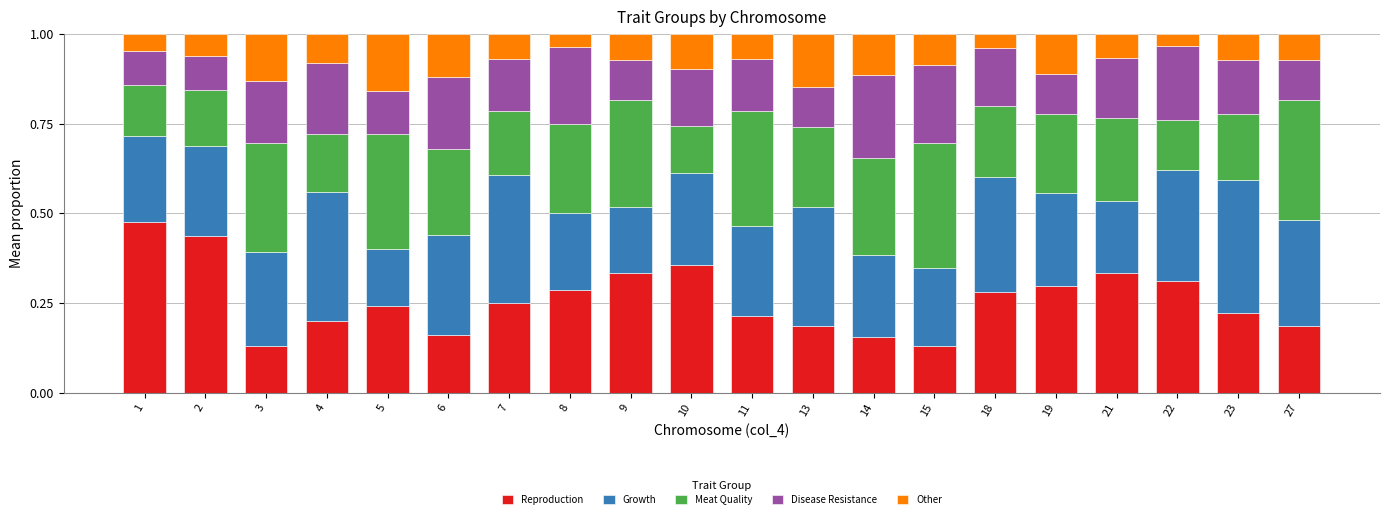

What is the total value across all series at 22?

1.0